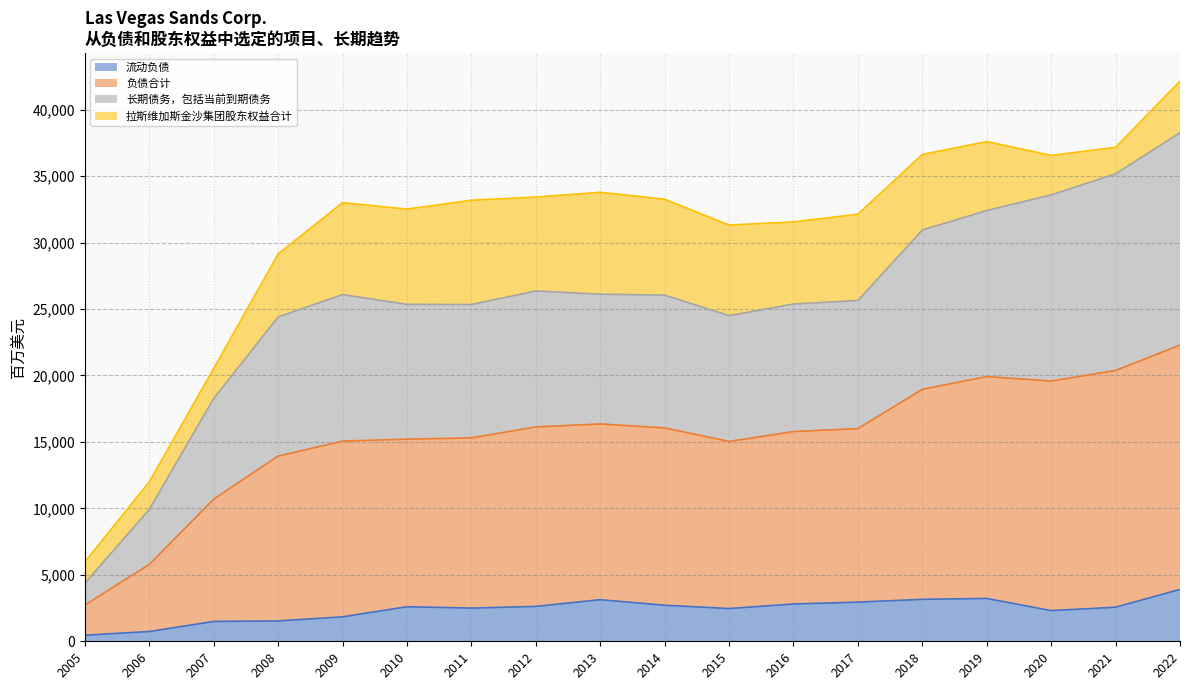

Read the 流动负债 value at 2014, to the nearest 100.

2700